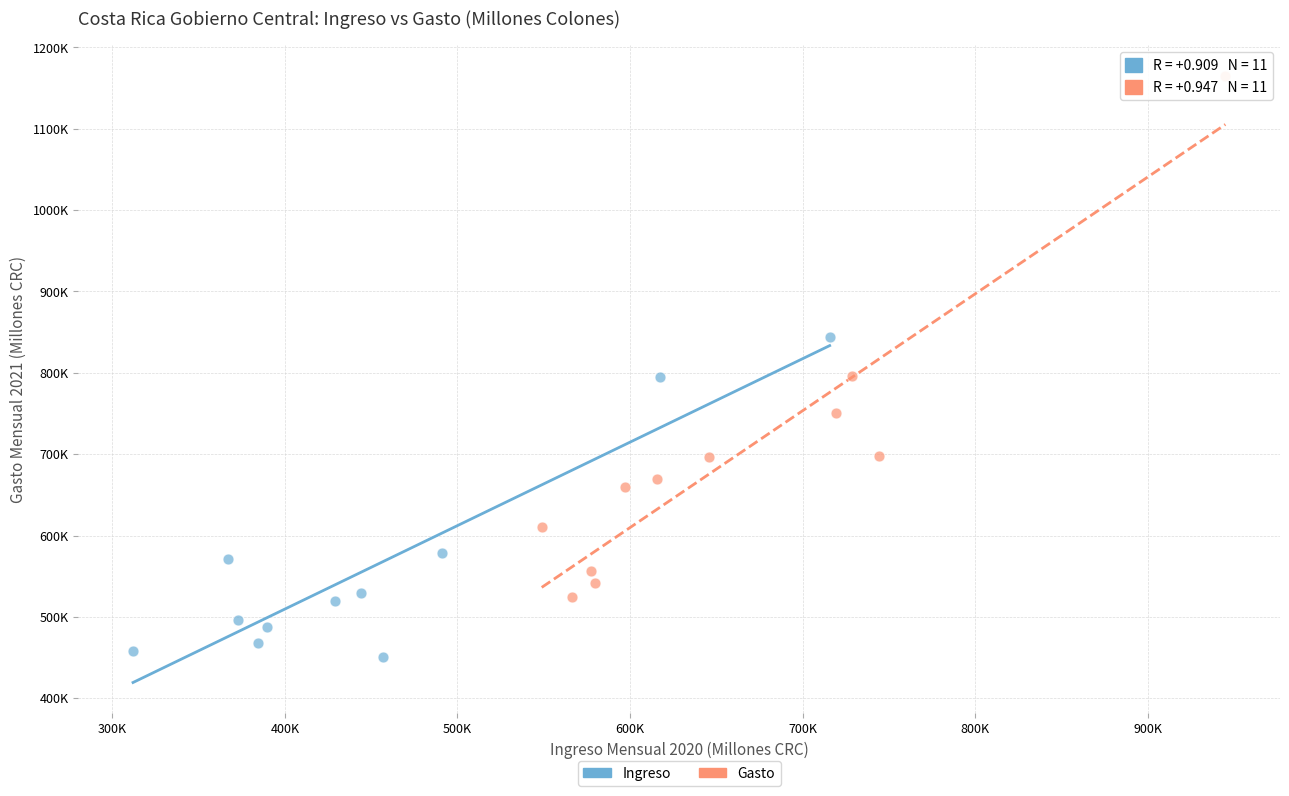

What are all the series names shown in the legend?

Ingreso, Gasto